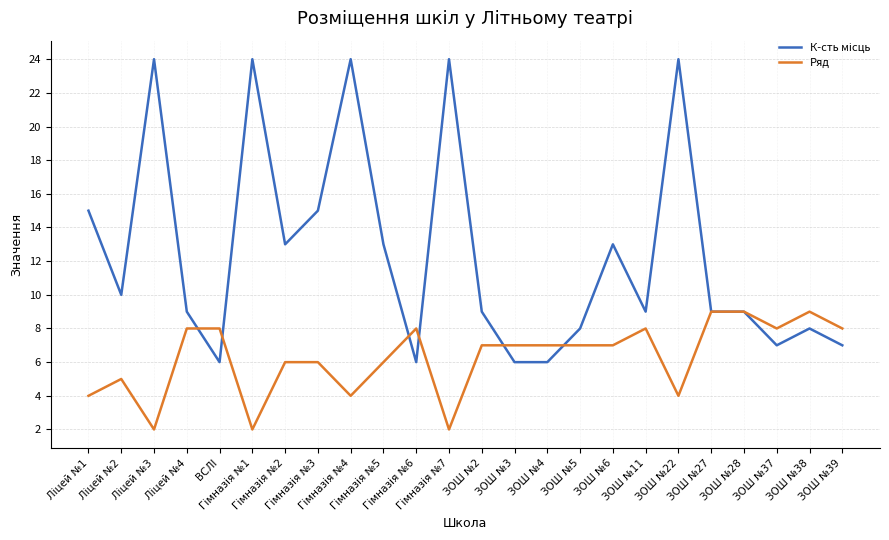

Does the chart have visible grid lines?

Yes